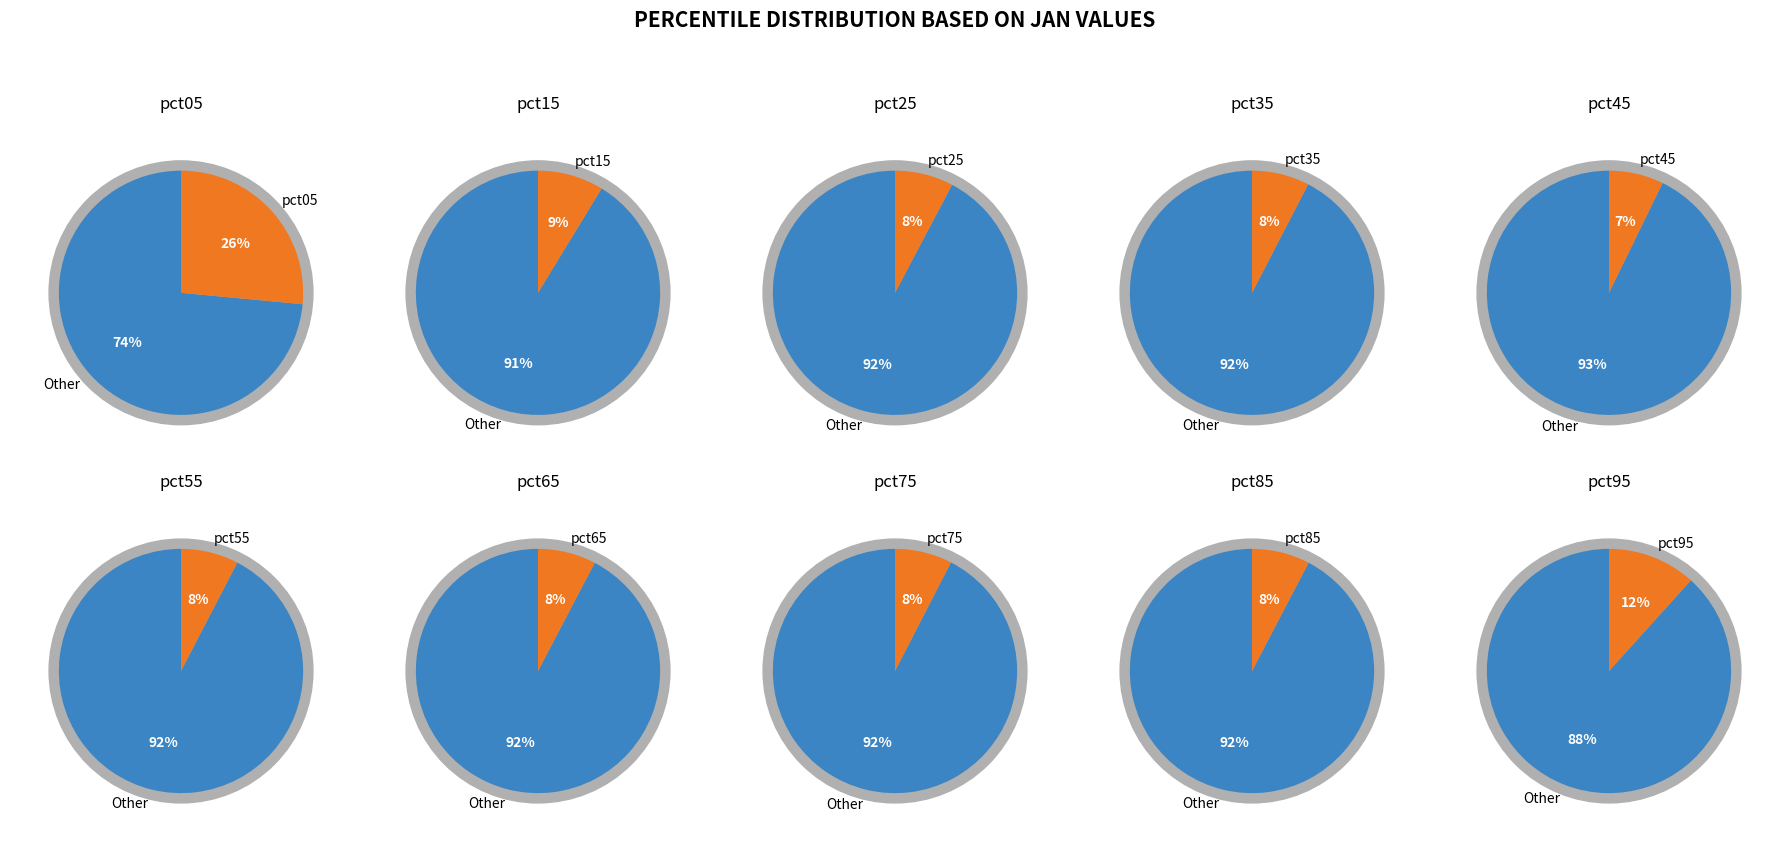

The pct85 slice represents 8% of the pie. True or false?

True